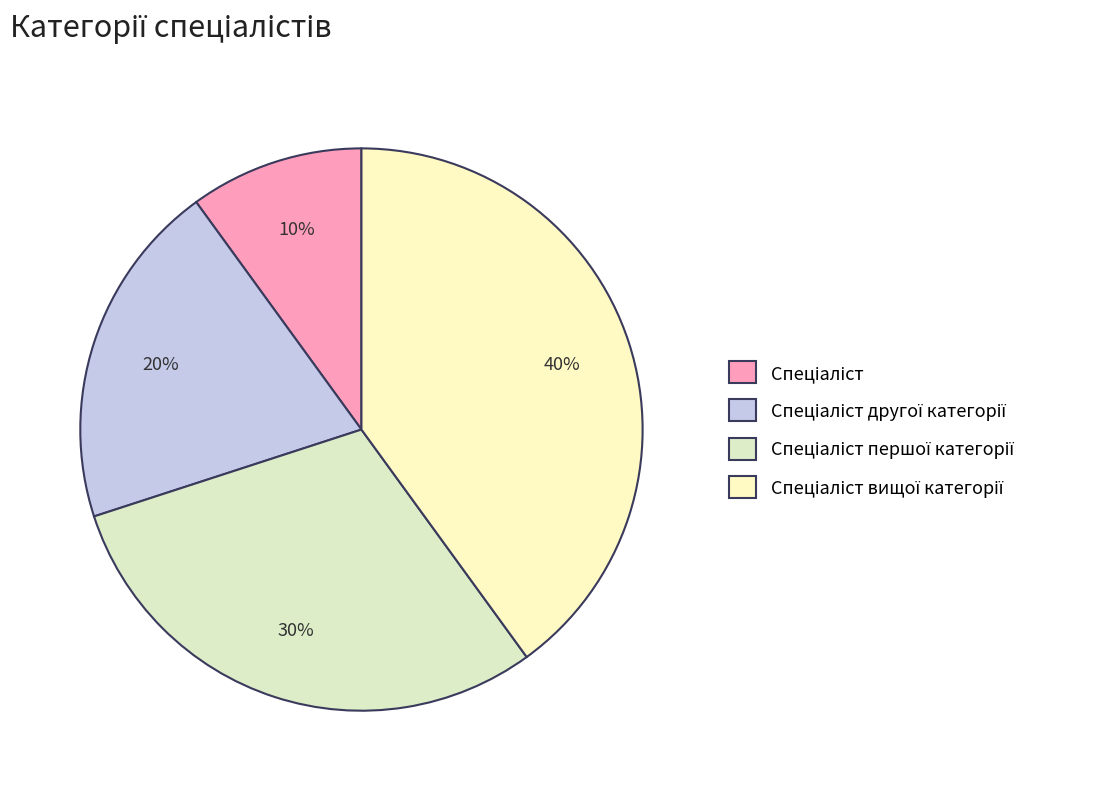

Which slice is the largest?

Спеціаліст вищої категорії